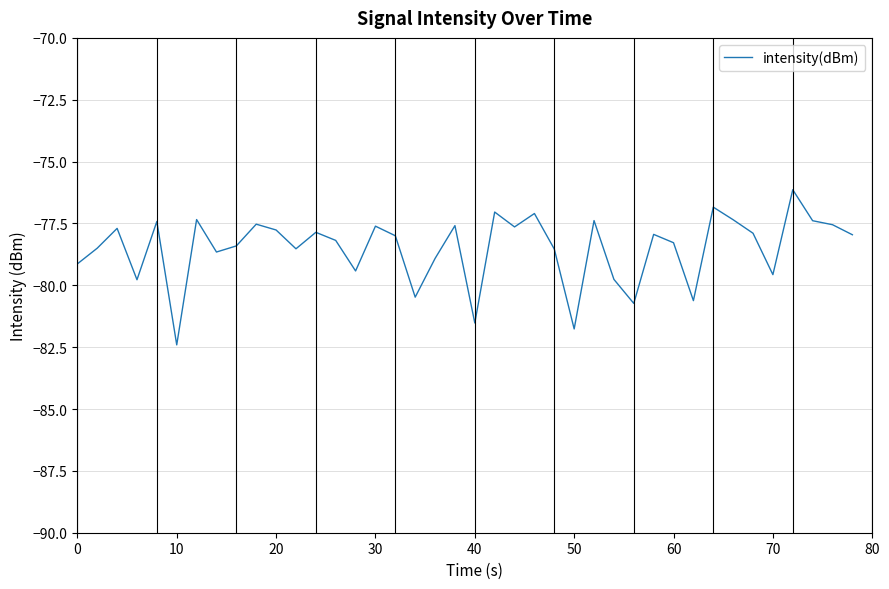

What is the difference between the maximum and minimum values?

6.3